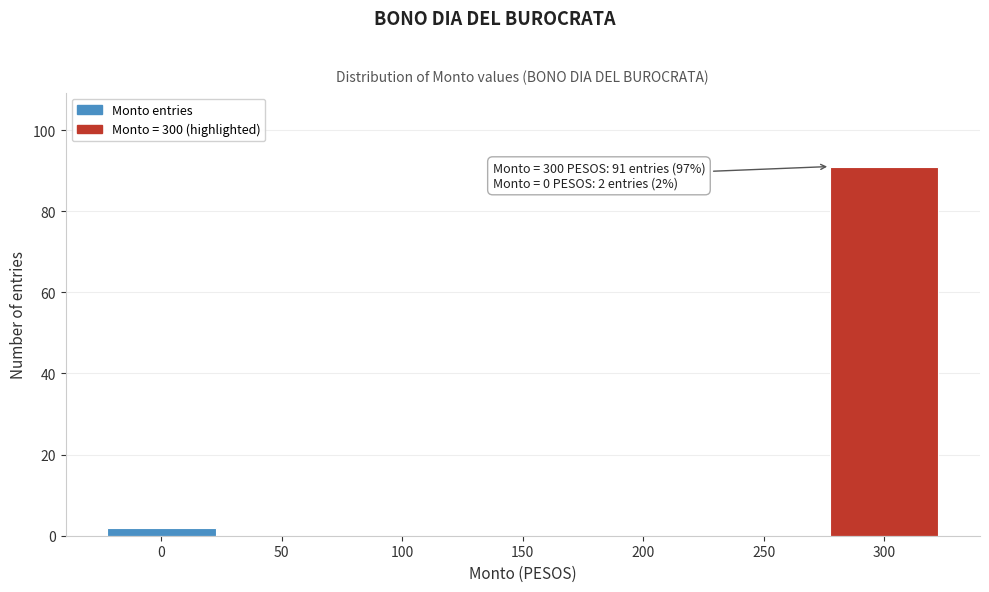

Reading left to right, extract all data points from this chart.

0=2	50=0	100=0	150=0	200=0	250=0	300=91